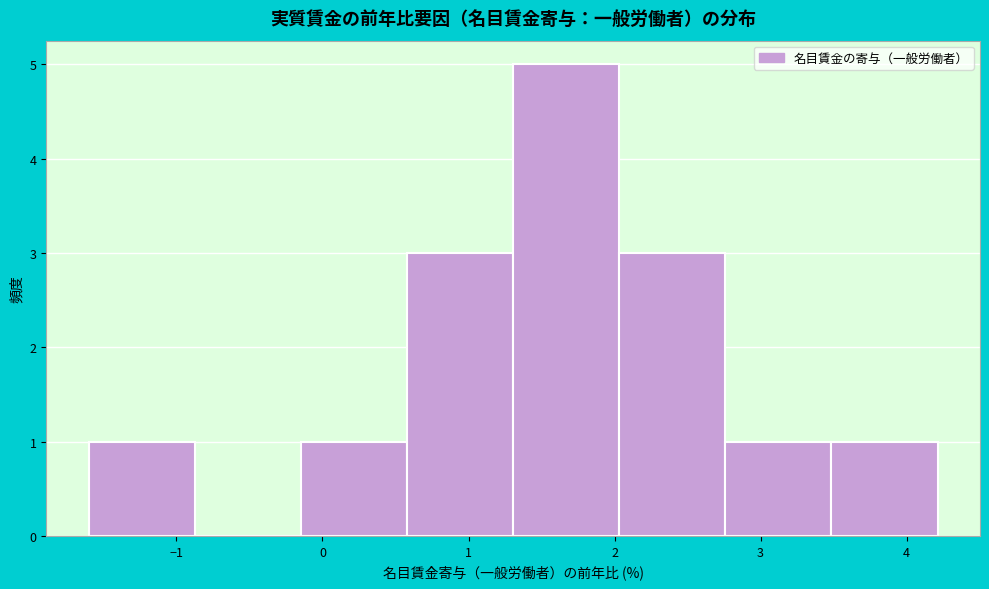

What is the height of the bar covering 1.3 to 2.0 on the x-axis? Neither the bar edges nor the heights are printed on the chart, so give them approximately, as read against the axes.

5